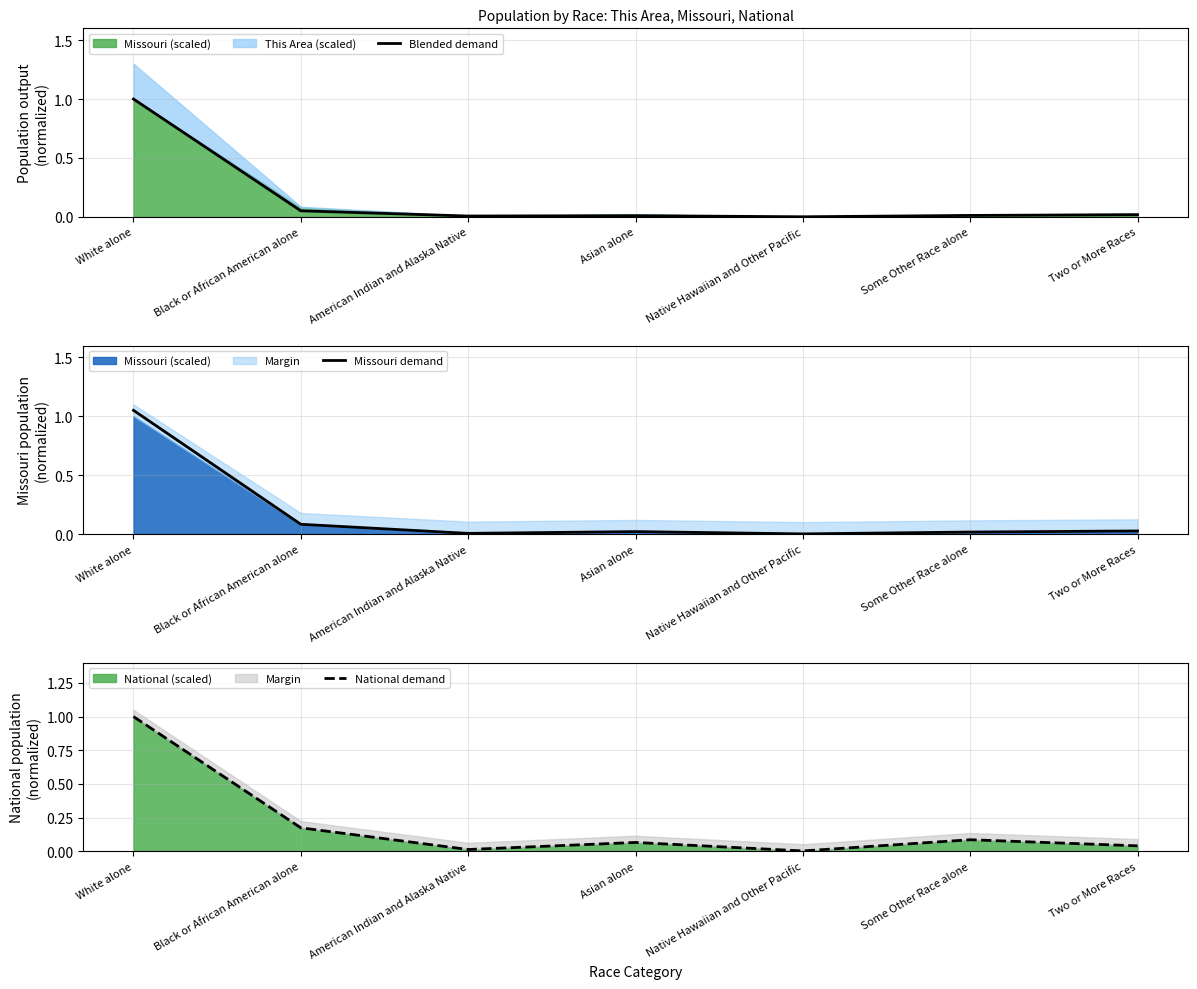

Does the chart display data point markers on the line(s)?

No